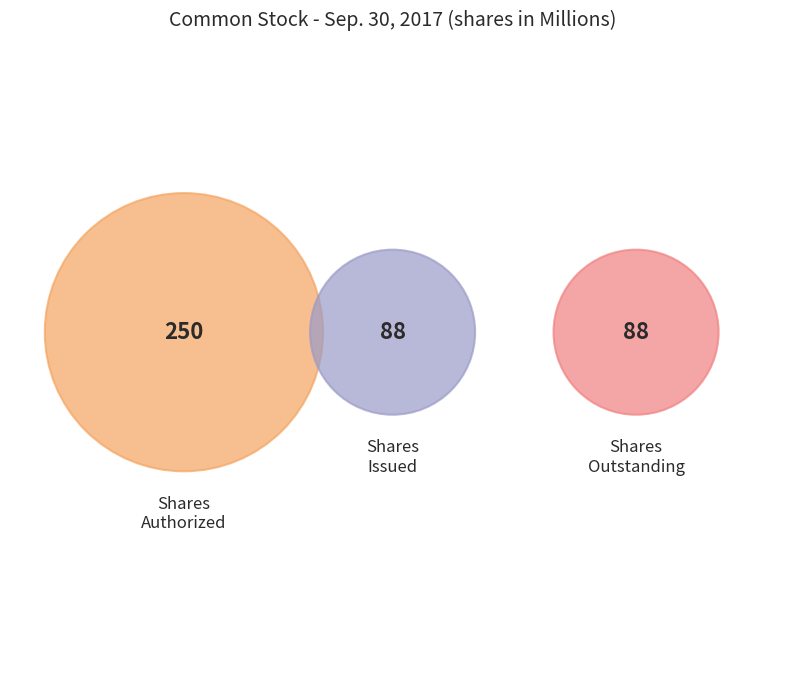

Which category accounts for the majority?

Common stock, shares authorized